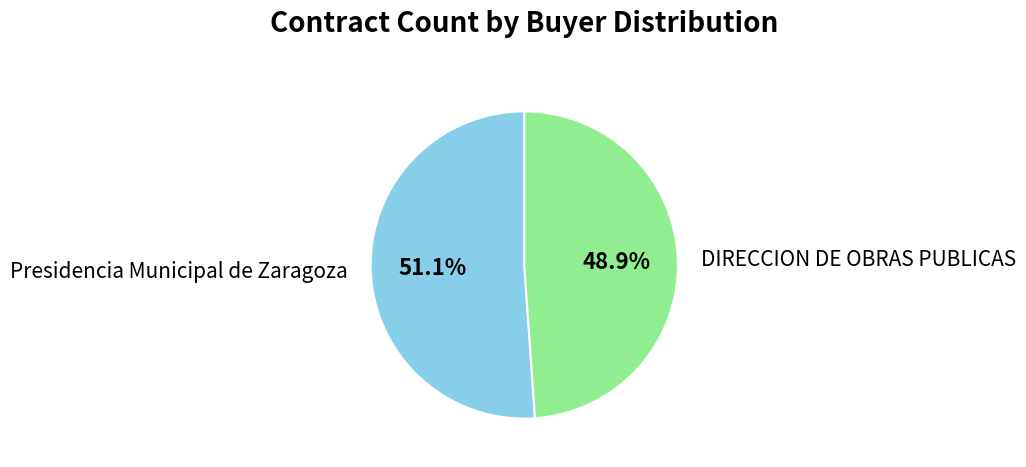

Is there any slice that represents more than half of the pie?

Yes